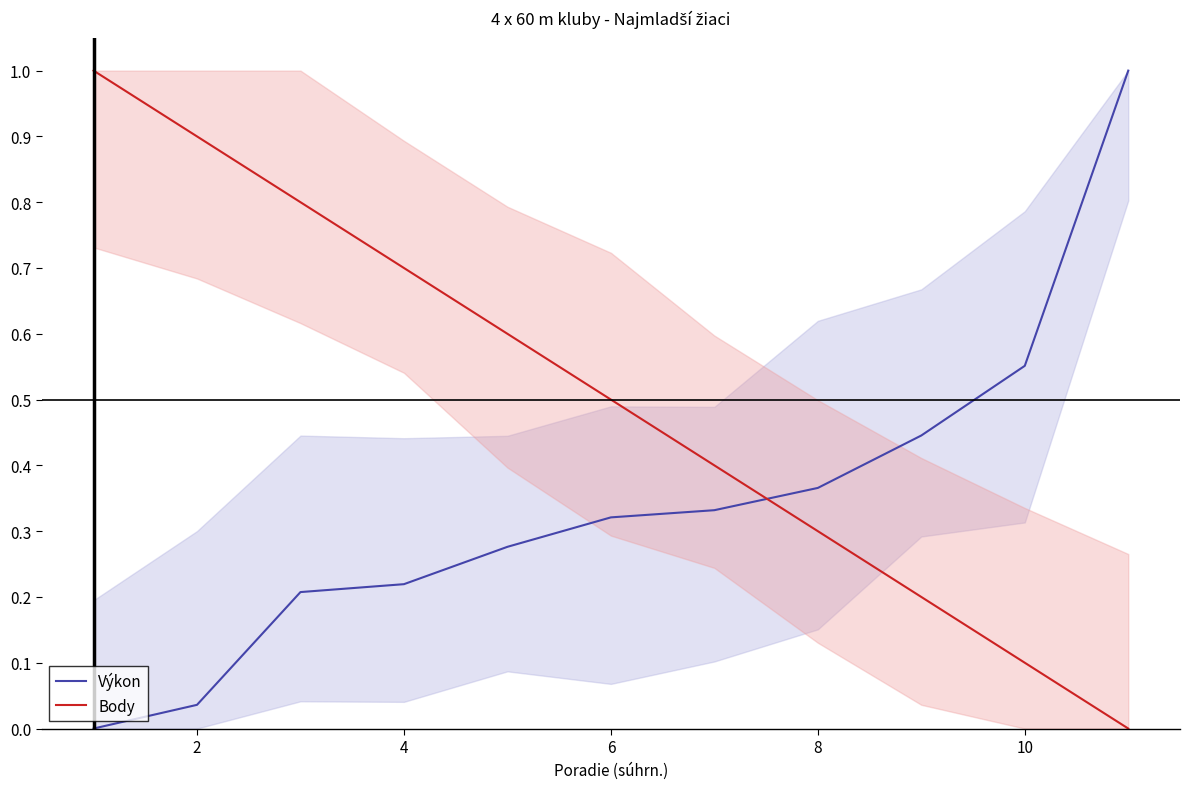

Which series has the largest range (max minus min)?

Výkon